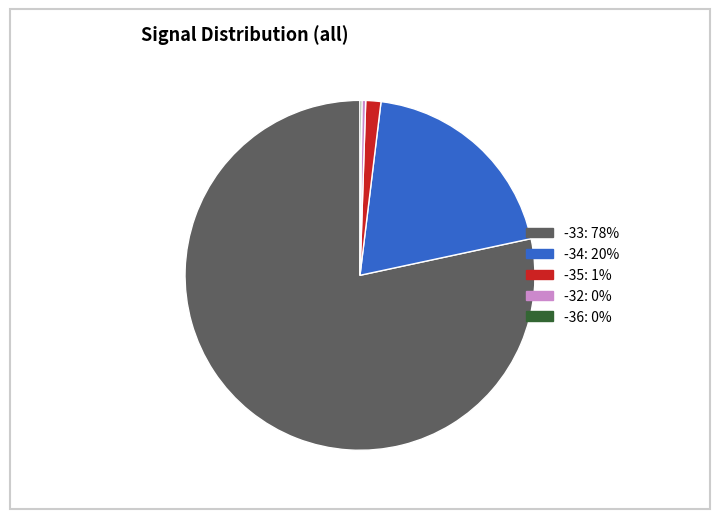

Is there any slice that represents more than half of the pie?

Yes